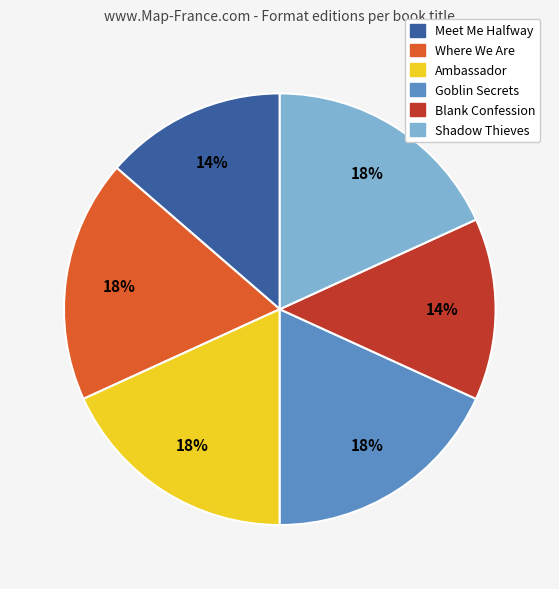

To the nearest percent, what is the average slice percentage?

17%